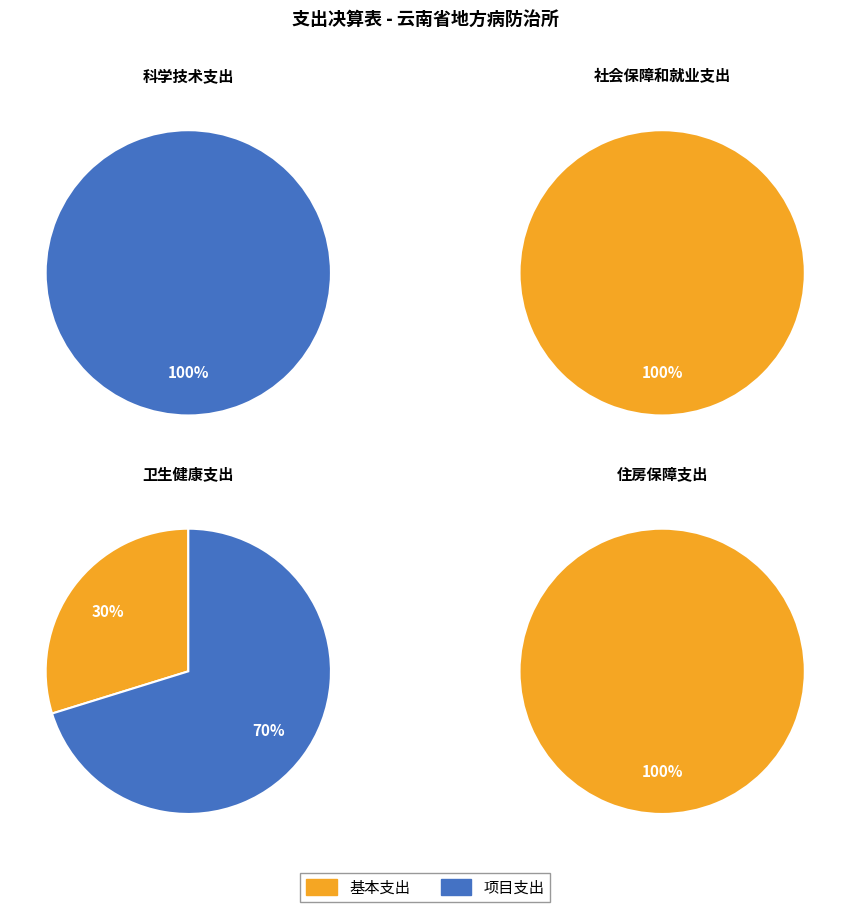

To the nearest percent, what portion does 住房保障支出 represent?

2%